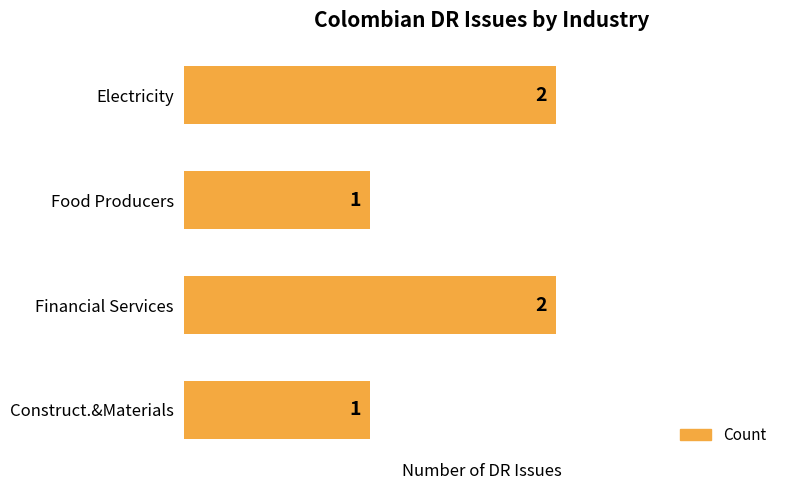

What is the ratio of the value at Food Producers to the value at Electricity?

0.5